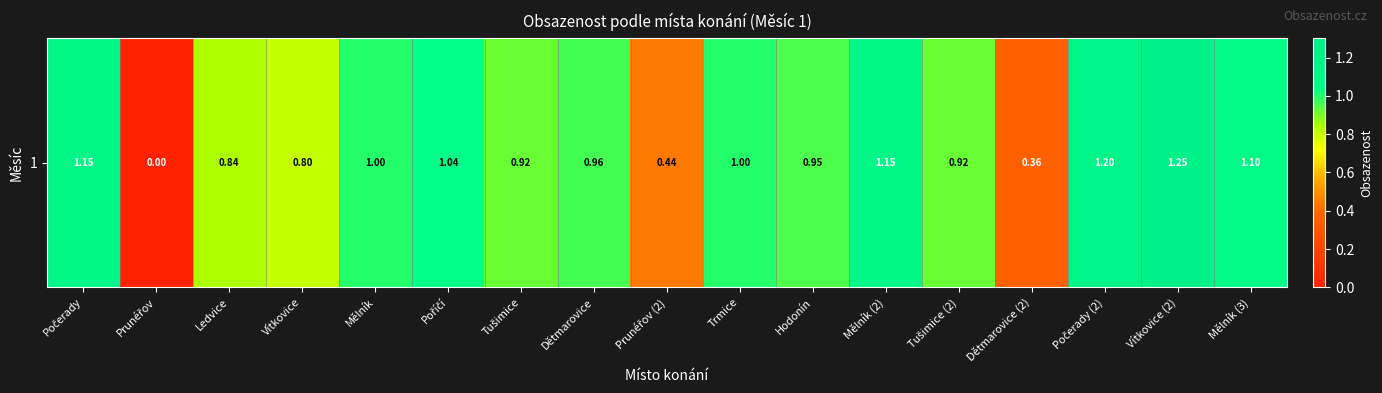

List the labels in order of value, smallest first.

Prunéřov, Dětmarovice (2), Prunéřov (2), Vítkovice, Ledvice, Tušimice, Tušimice (2), Hodonín, Dětmarovice, Mělník, Trmice, Poříčí, Mělník (3), Počerady, Mělník (2), Počerady (2), Vítkovice (2)